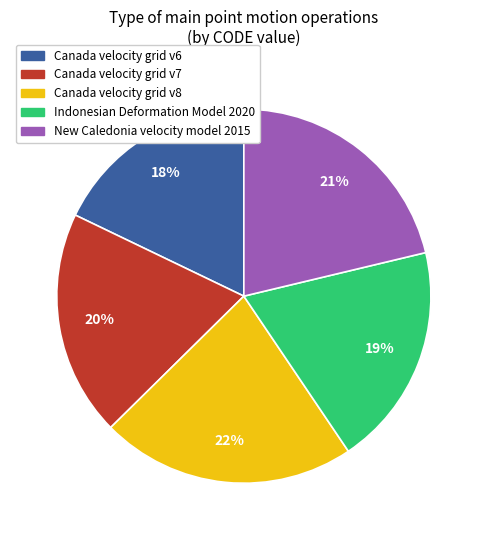

To the nearest percent, what percentage of the pie is New Caledonia velocity model 2015?

21%